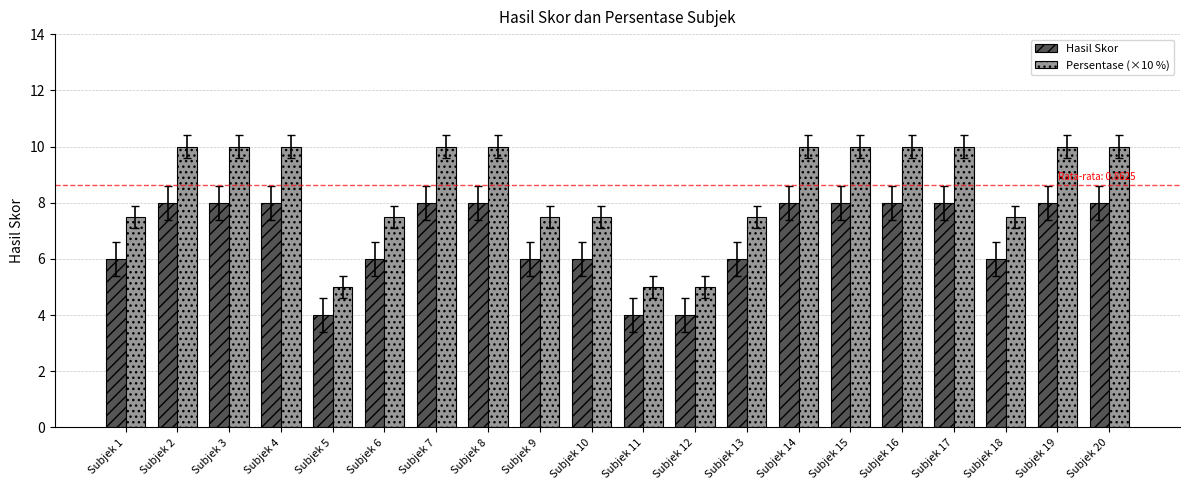

Rank the series by their average value, from highest to lowest.

Persentase (×10 %), Hasil Skor